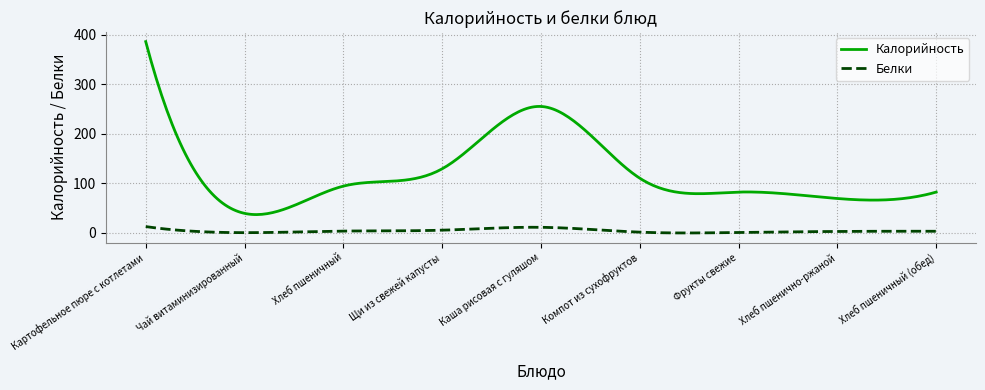

Which series has the largest range (max minus min)?

Калорийность